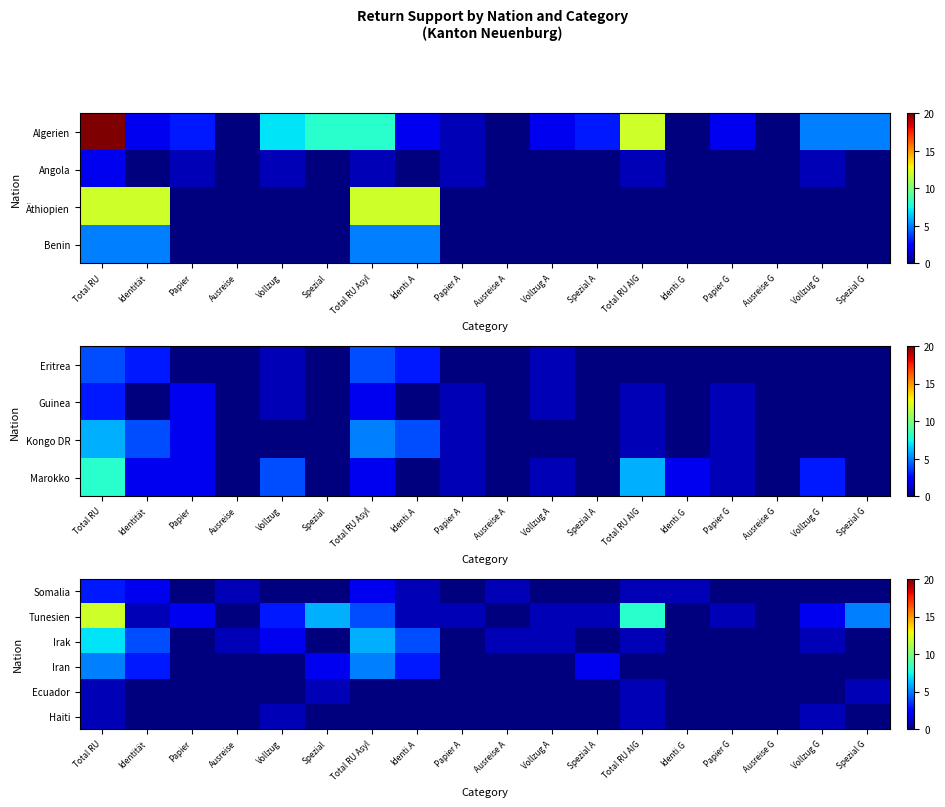

The Haiti series shows 1 at Identi.A. True or false?

False